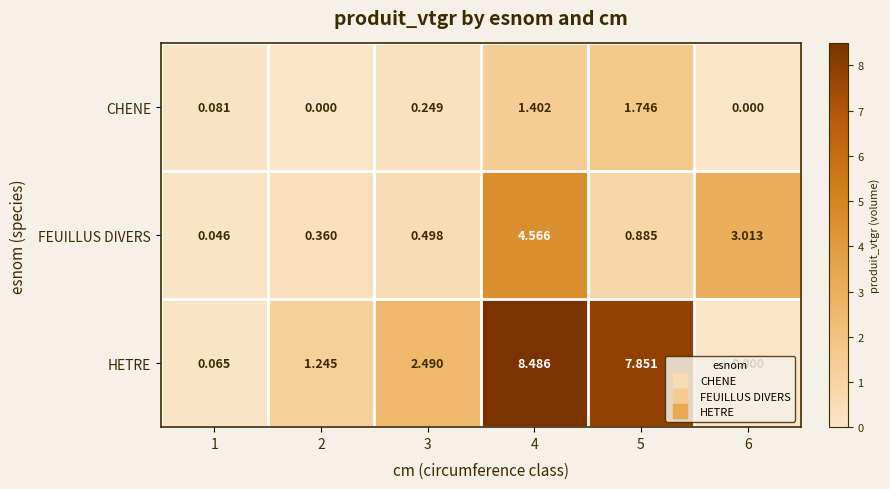

Which series has the largest range (max minus min)?

HETRE